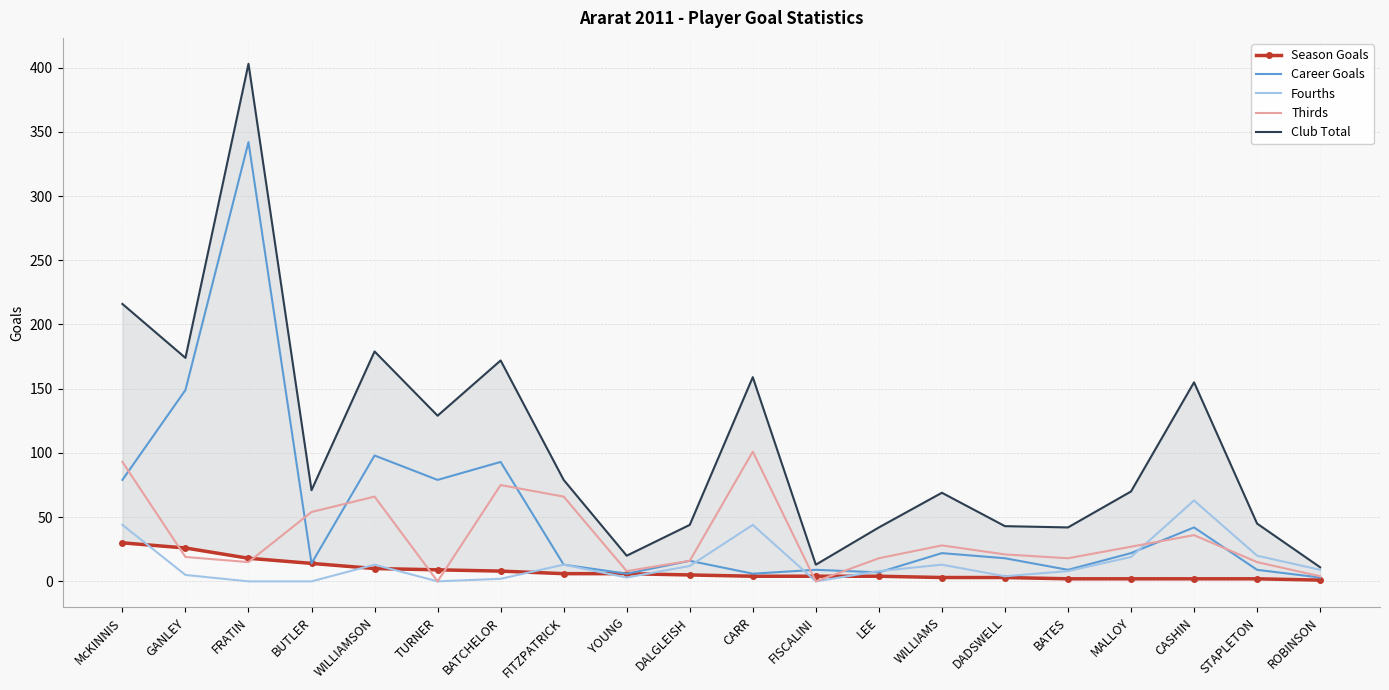

What is the minimum value for Club Total?

11